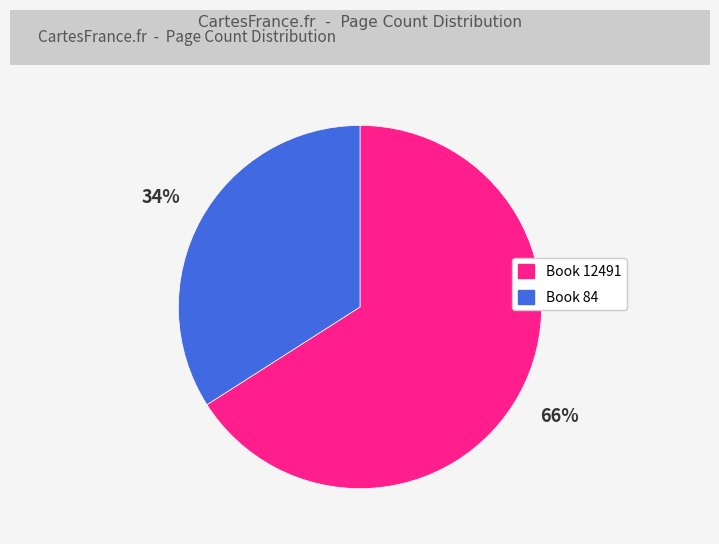

To the nearest percent, what is the average slice percentage?

50%